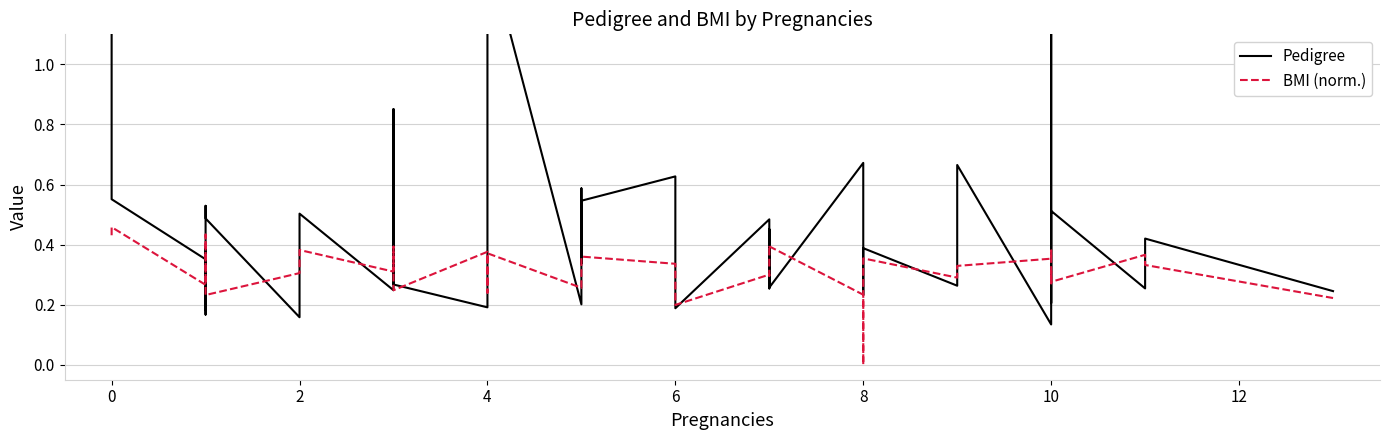

After their last crossing, which series has the higher values: BMI (norm.) or Pedigree?

Pedigree